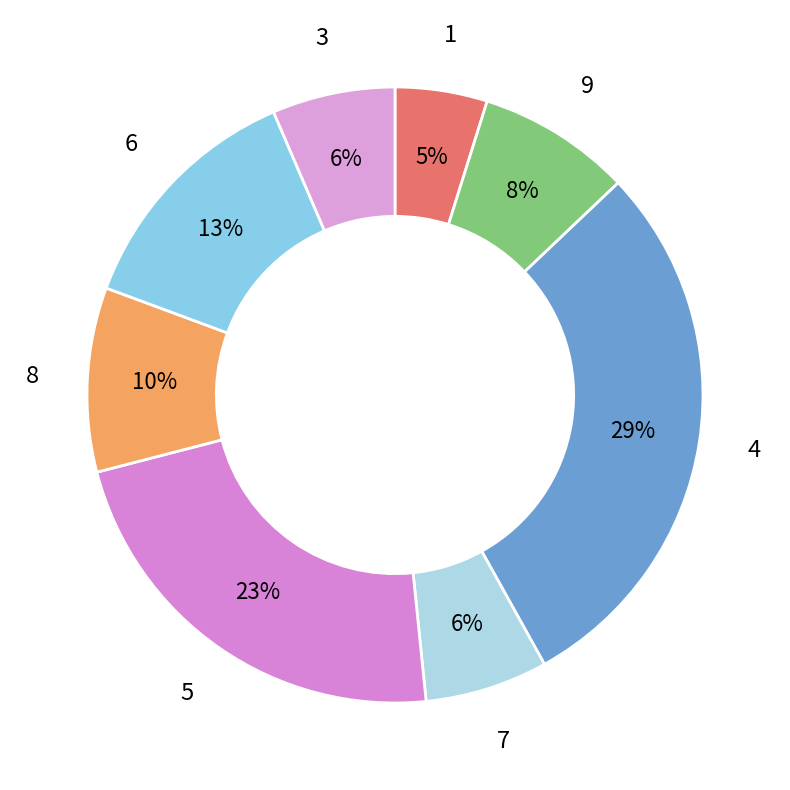

How many segments does this pie chart have?

8